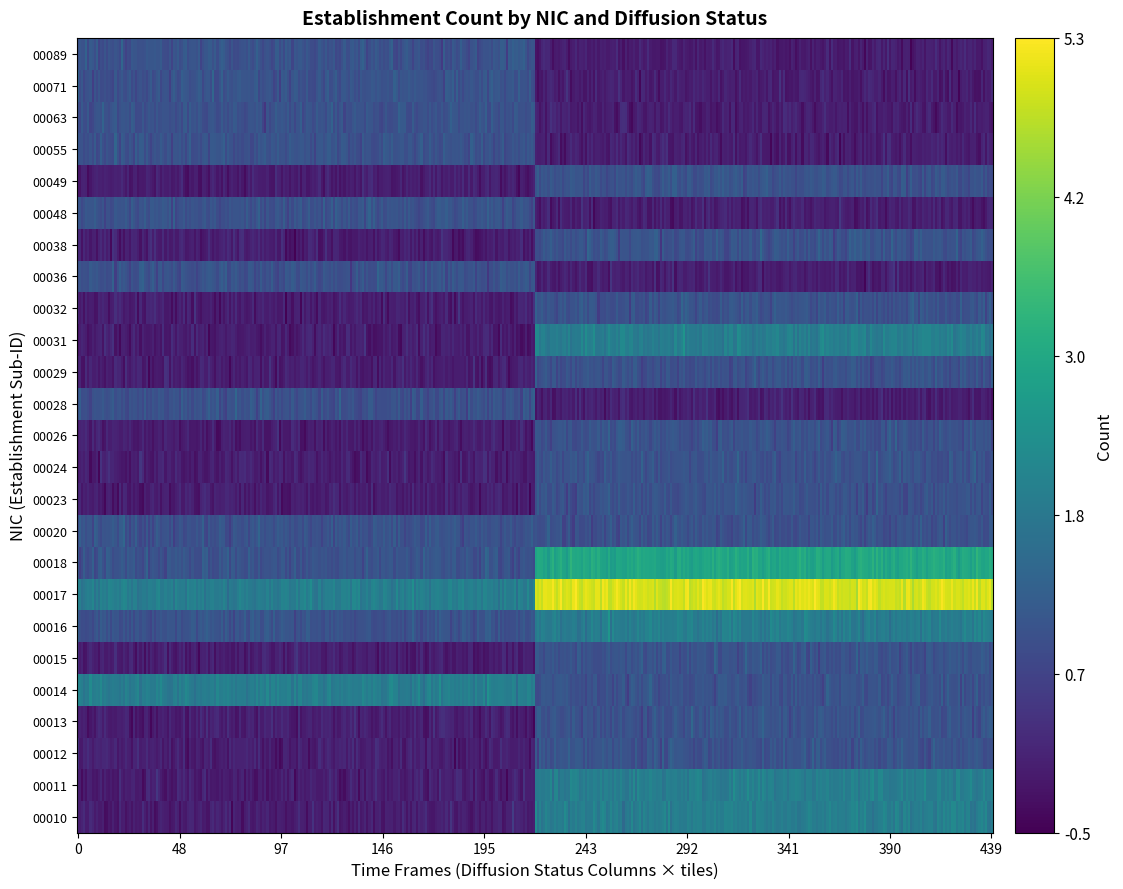

Is the value of 00023 at O greater than the value of 00011 at F?

No